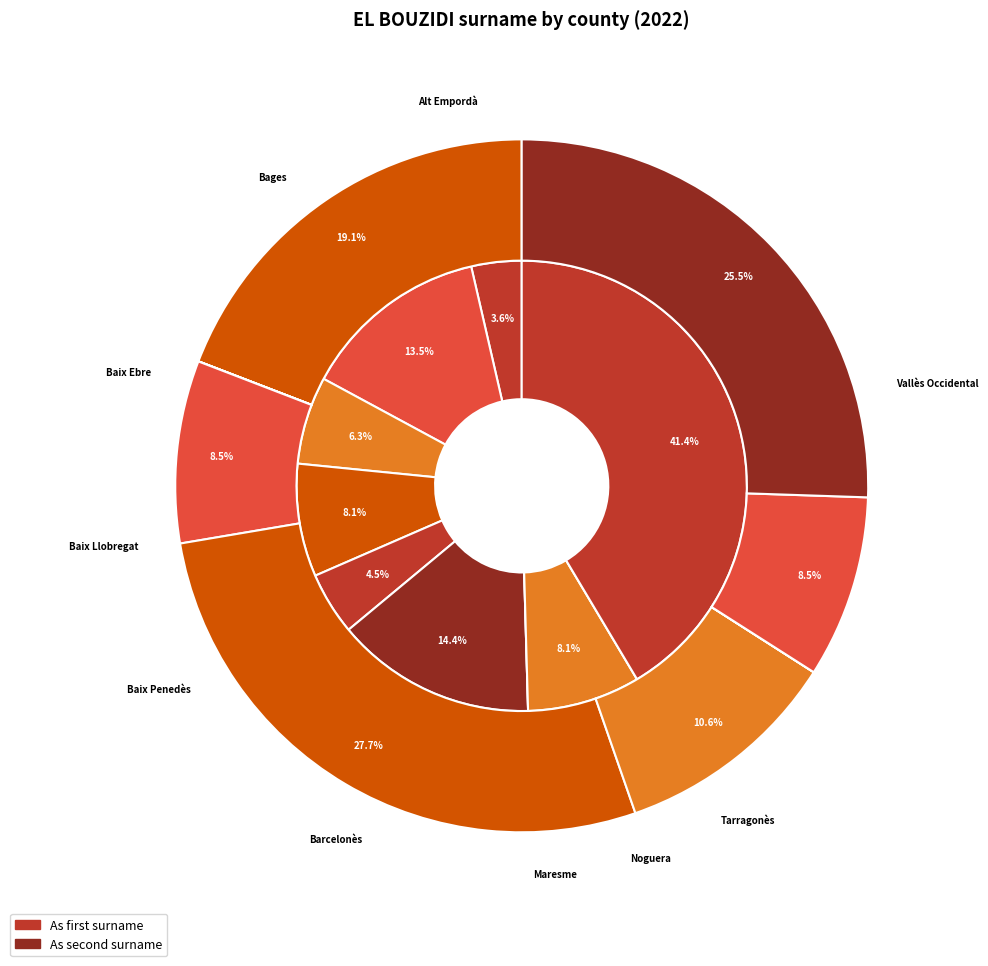

How many slices are in this pie chart?

10